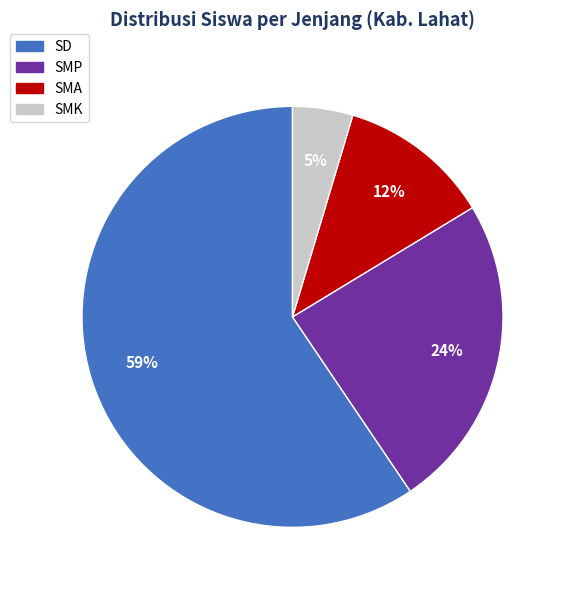

Is there a majority slice in this chart?

Yes